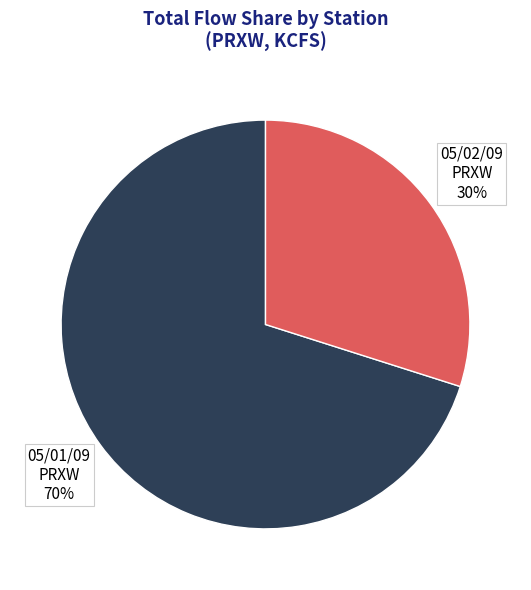

Rank the categories by value from lowest to highest.

05/02/09 PRXW 30%, 05/01/09 PRXW 70%